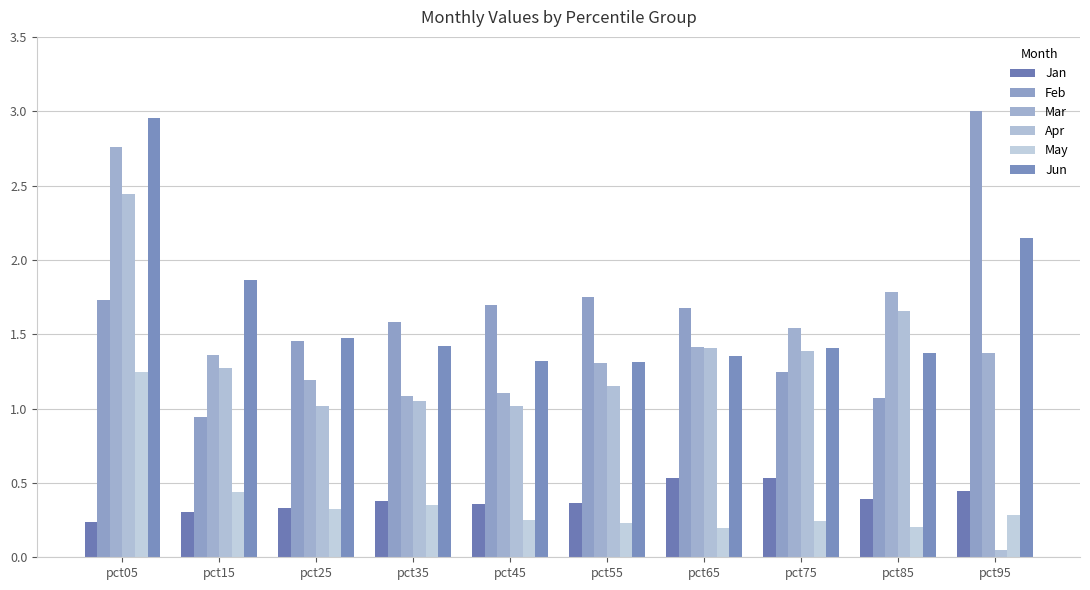

What are all the series names shown in the legend?

Jan, Feb, Mar, Apr, May, Jun